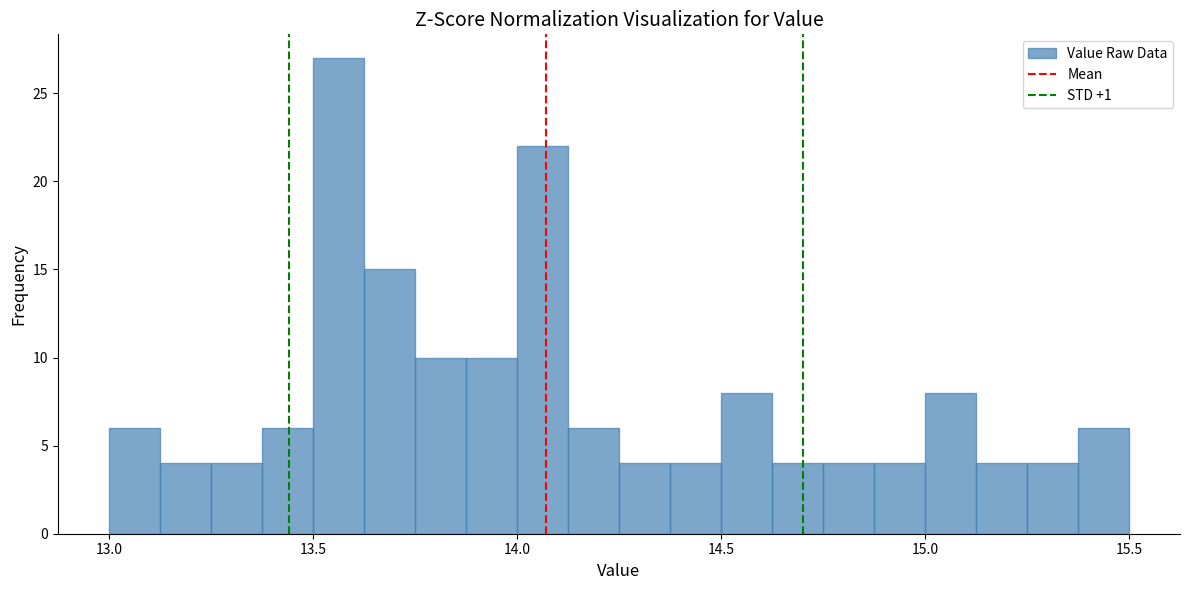

Read against the x-axis, roughly where is the centre of the tallest bar?

13.55